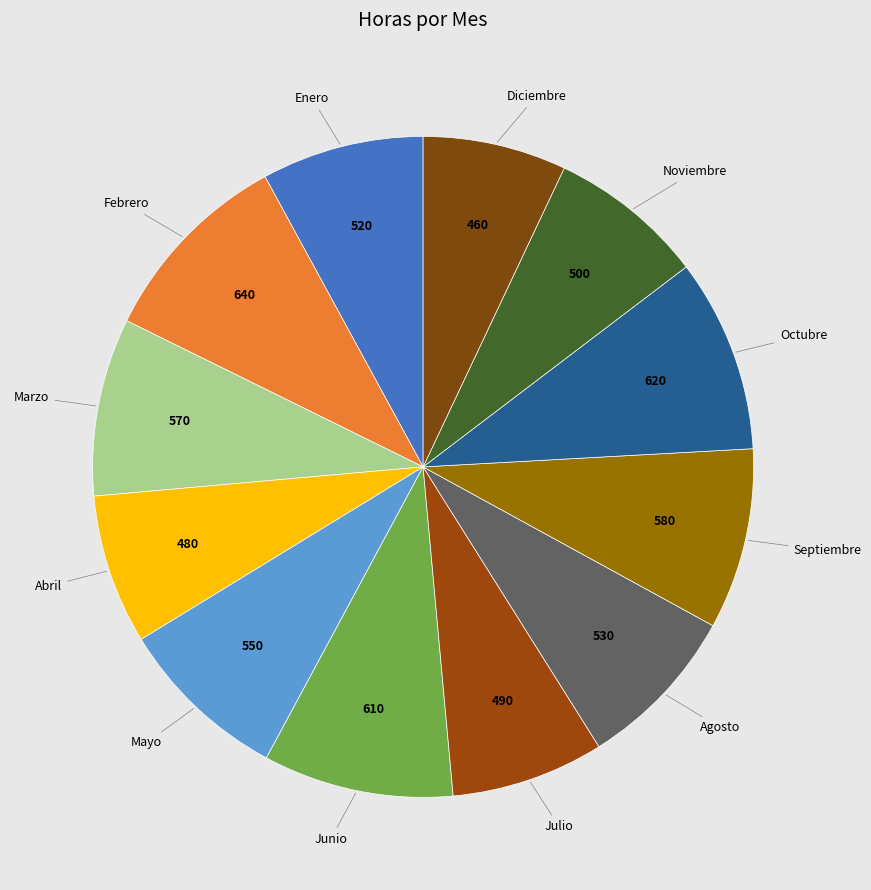

Which slice is the largest?

Febrero